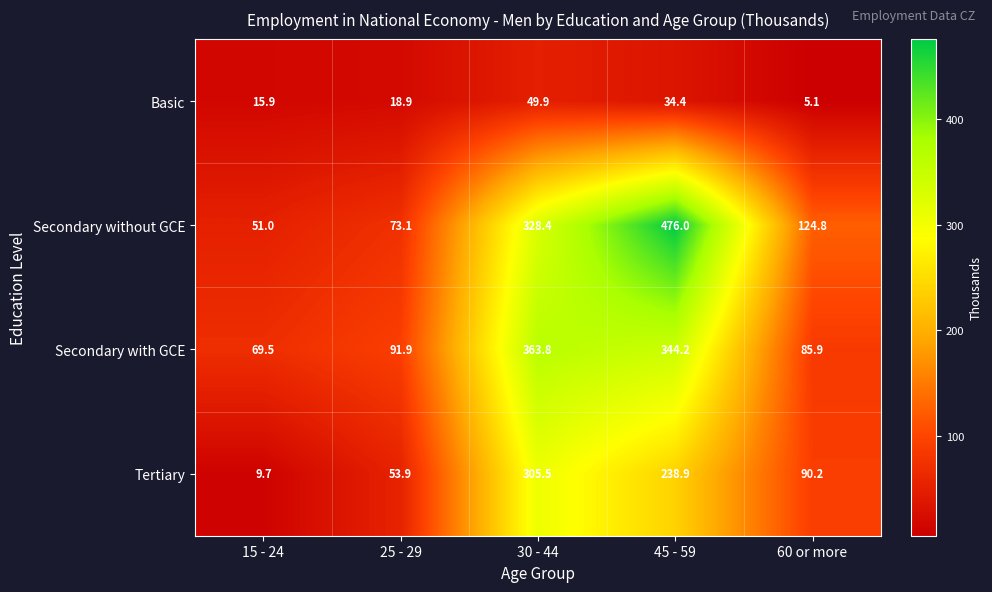

At which label does Tertiary first exceed 90?

30 - 44